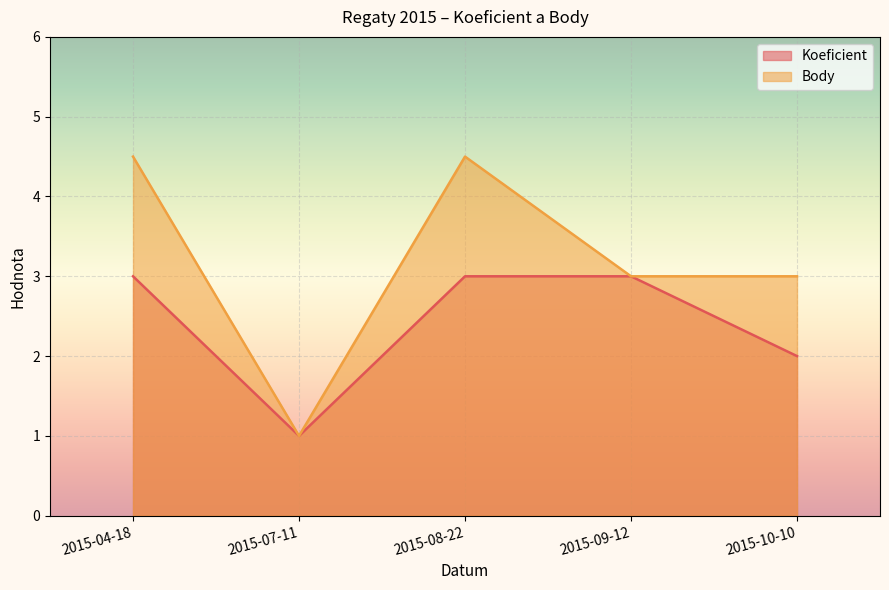

True or false: Koeficient and Body intersect in this chart.

False